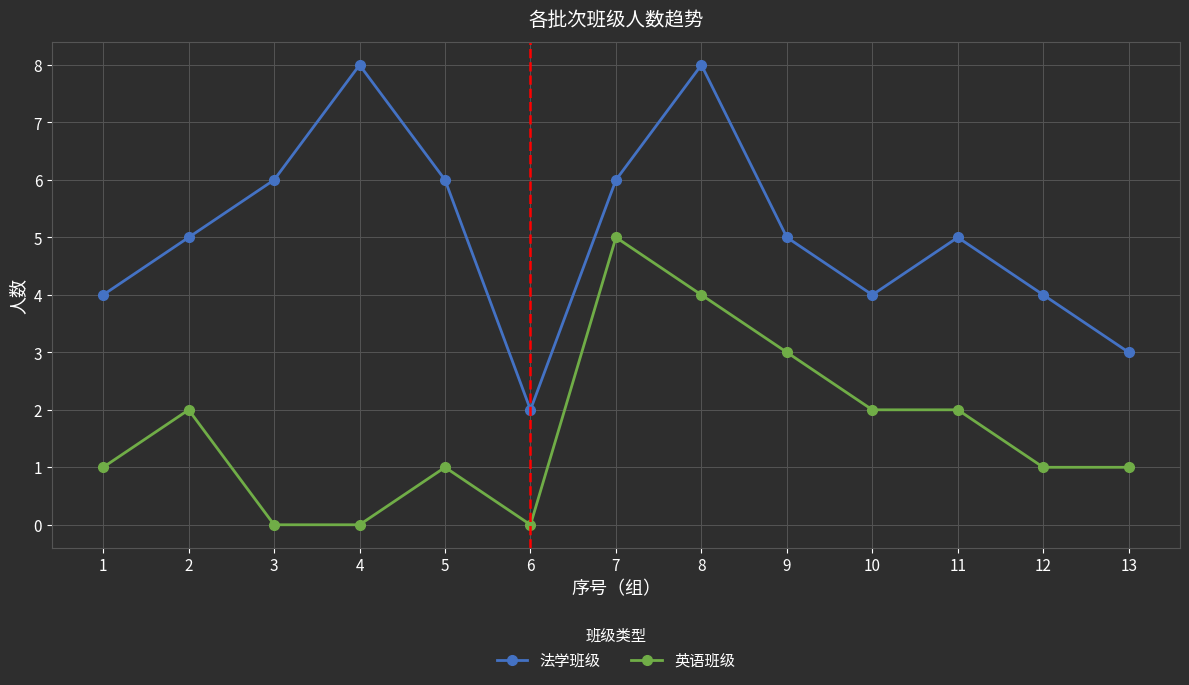

How many categories are shown in the chart?

13